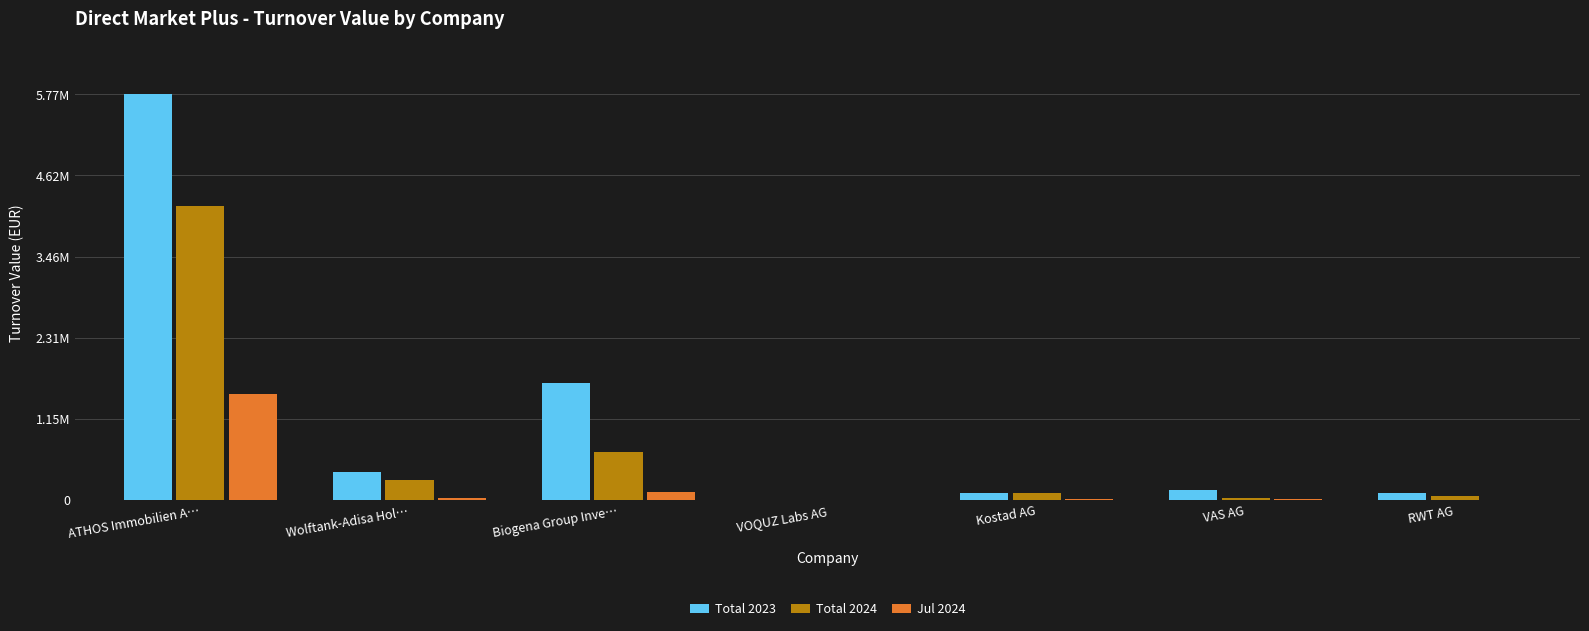

Does the chart contain stacked bars?

No